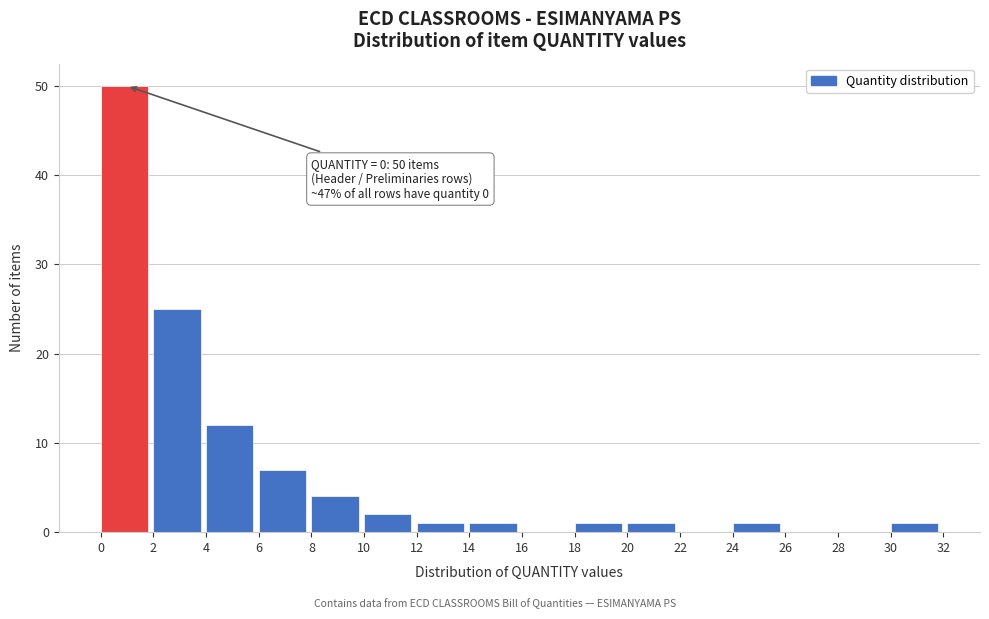

Which range on the x-axis has the tallest bar?

0 to 2